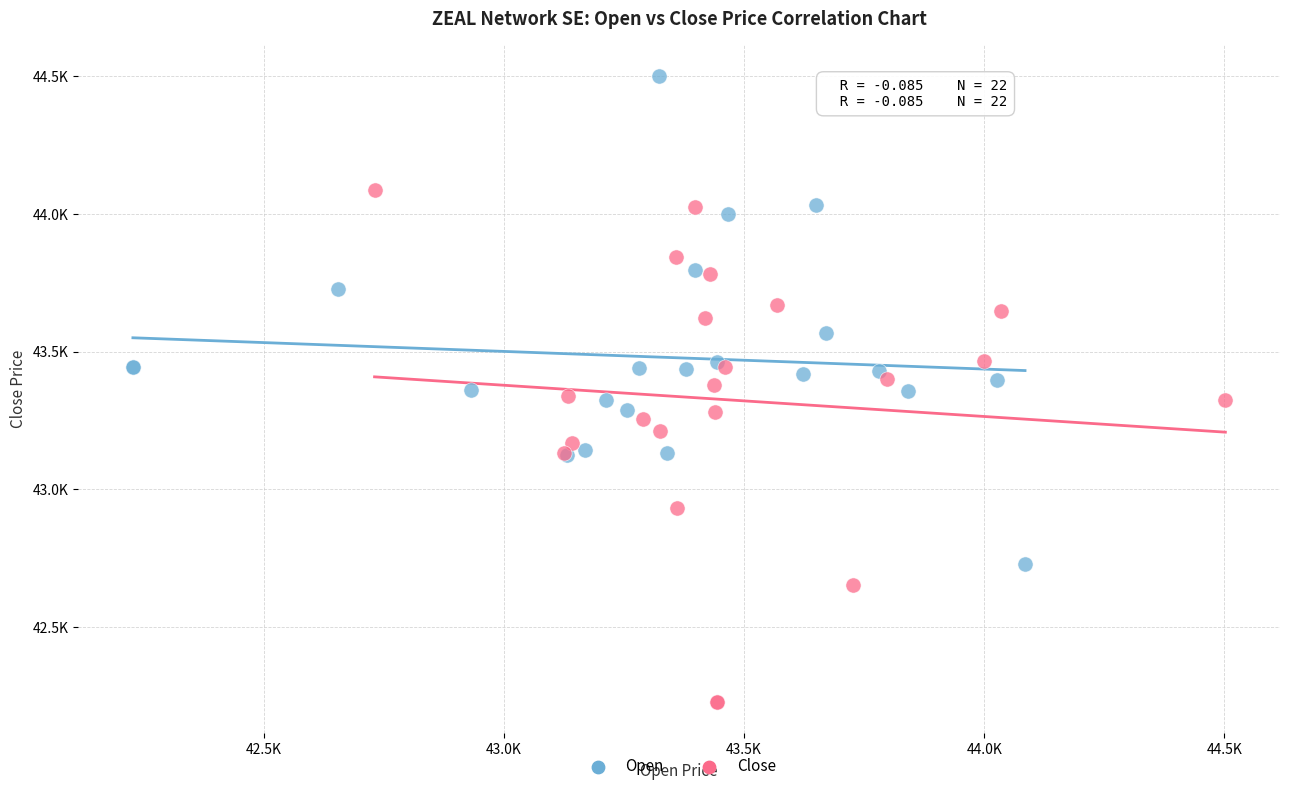

What are all the series names shown in the legend?

Open, Close